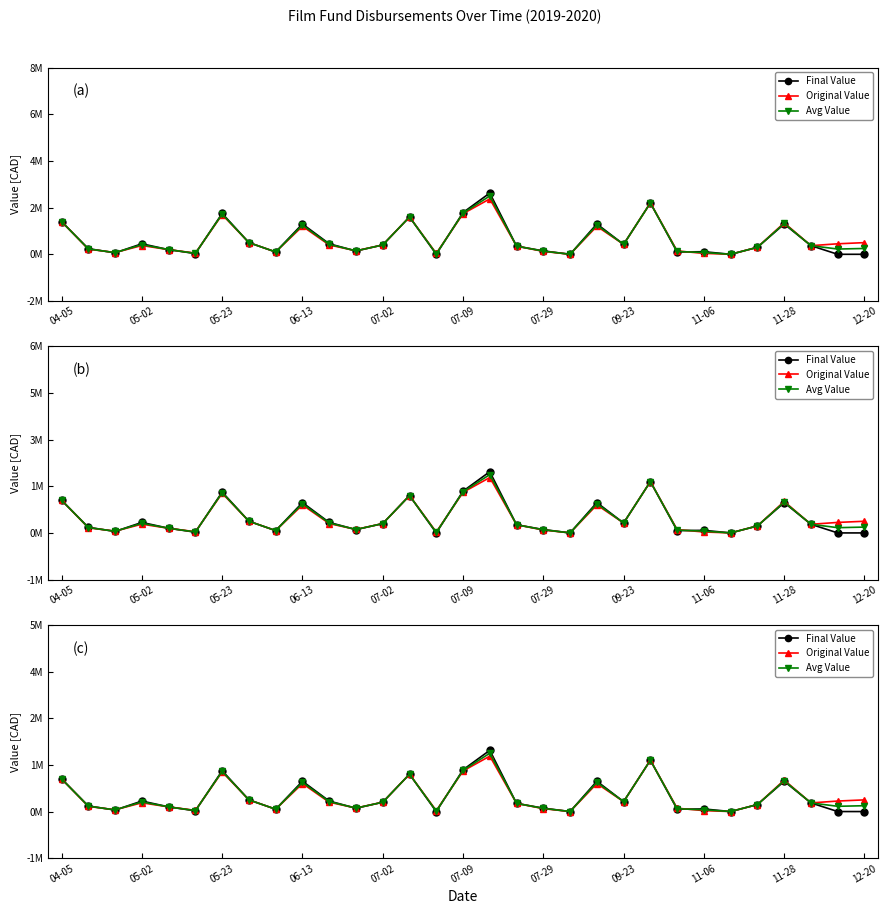

Which series has the widest spread of values?

Final Value